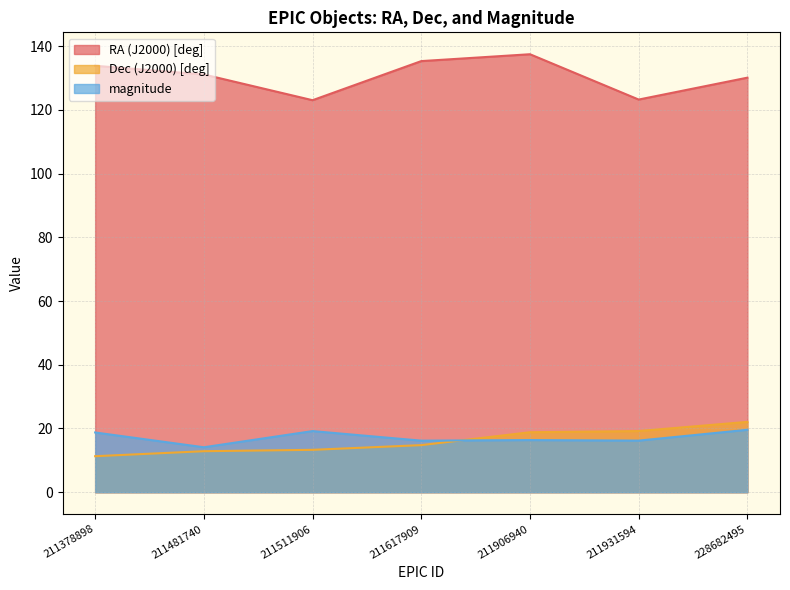

Rank the series by their maximum value, from highest to lowest.

RA (J2000) [deg], Dec (J2000) [deg], magnitude